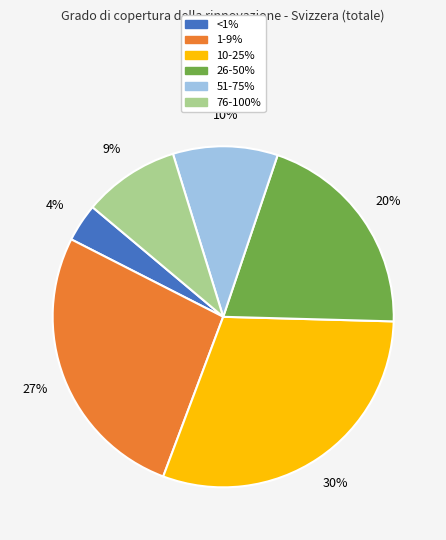

What percentage is the 51-75% slice, to the nearest percent?

10%